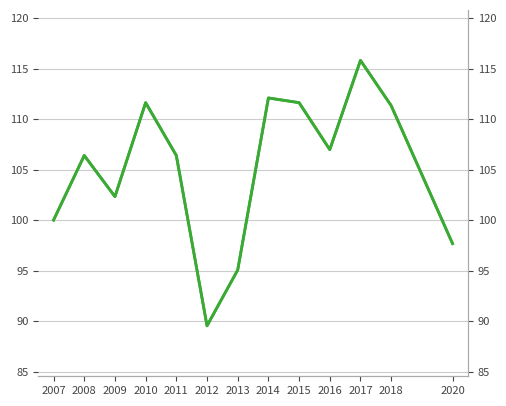

Between 2020 and 2018, which is larger?

2018